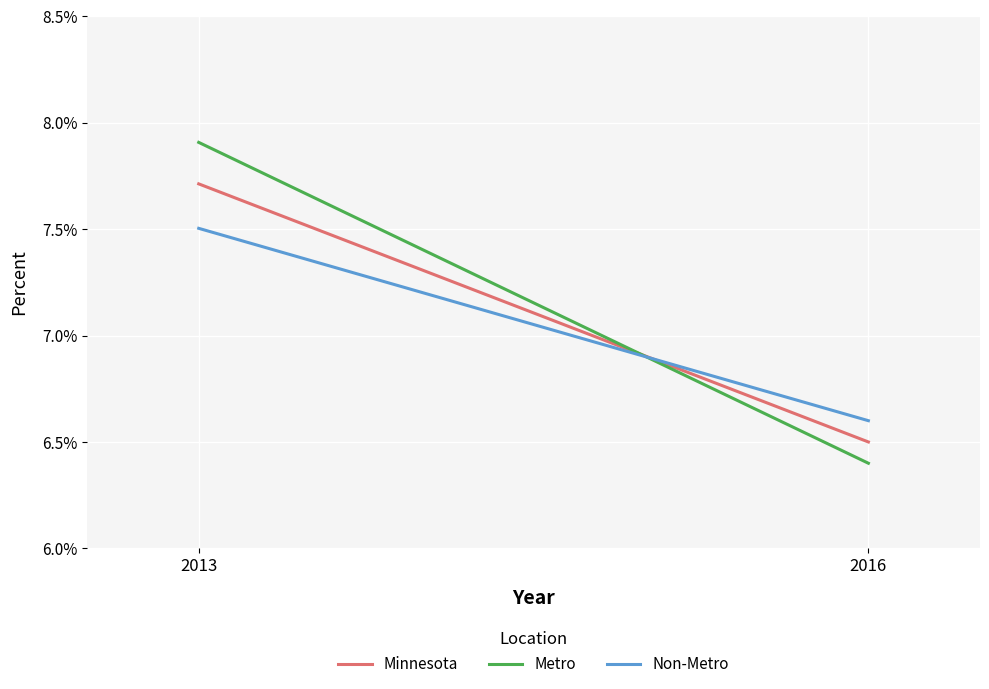

Where is Minnesota nearest to the value 0?

2016